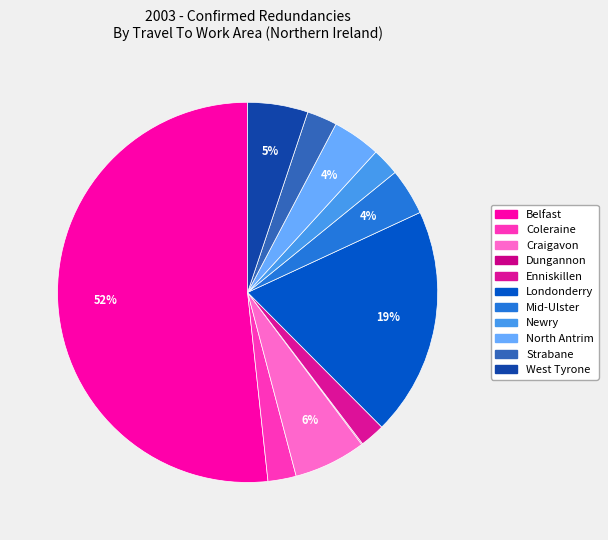

What is the change in value from Strabane to West Tyrone?

+143